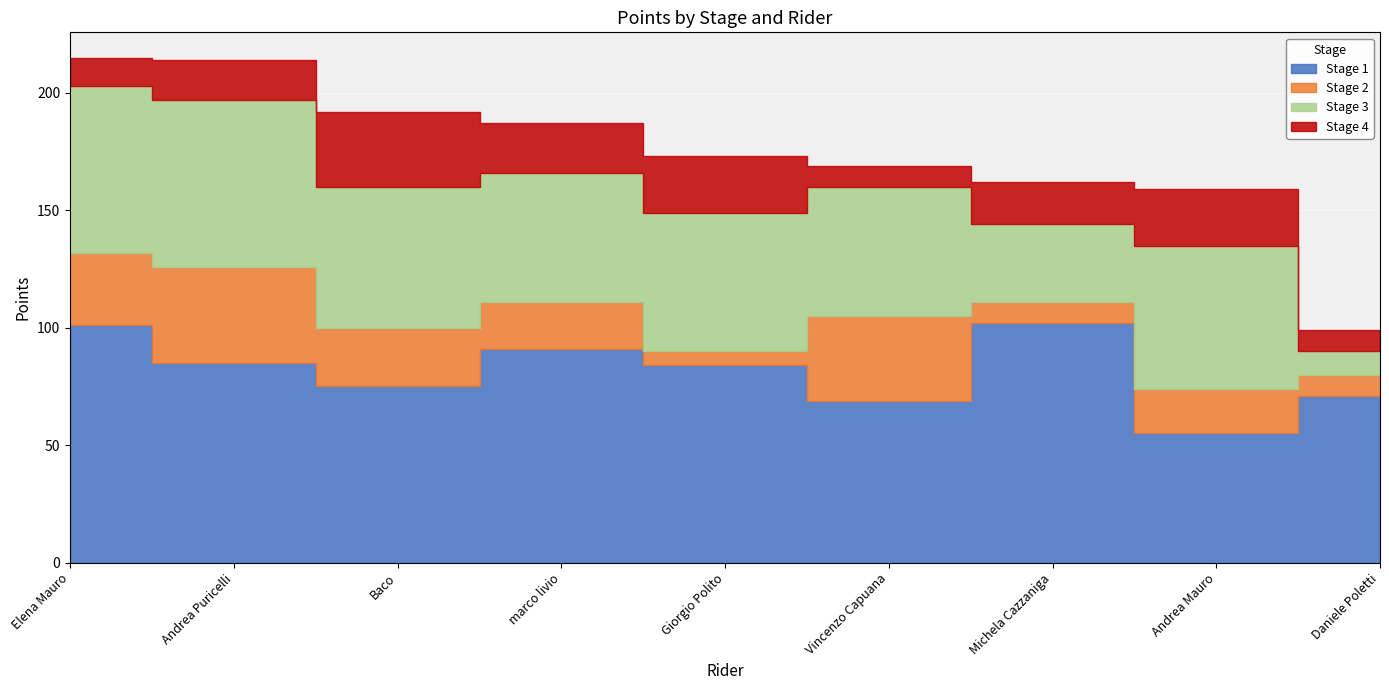

Rank the series by their maximum value, from highest to lowest.

Stage 1, Stage 3, Stage 2, Stage 4